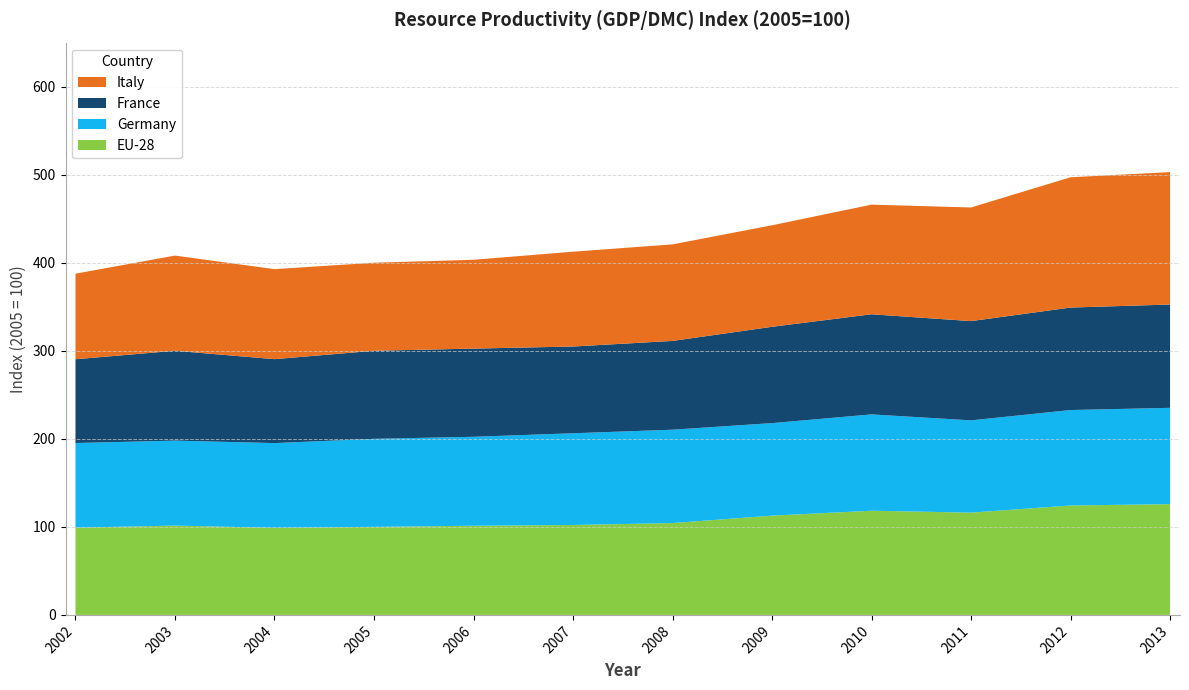

Reading left to right, list all the values displayed in this chart.

EU-28: 99.1	101.4	98.9	100.0	101.3	102.1	104.3	112.8	118.3	116.2	124.3	125.8
Germany: 96.1	96.5	96.2	100.0	101.0	104.2	106.0	105.1	109.4	104.8	108.4	109.4
France: 95.2	102.1	95.3	100.0	100.2	98.5	100.8	109.4	113.7	112.7	116.4	117.3
Italy: 97.2	108.1	102.2	100.0	100.9	107.7	109.7	115.3	124.5	129.1	148.0	150.4